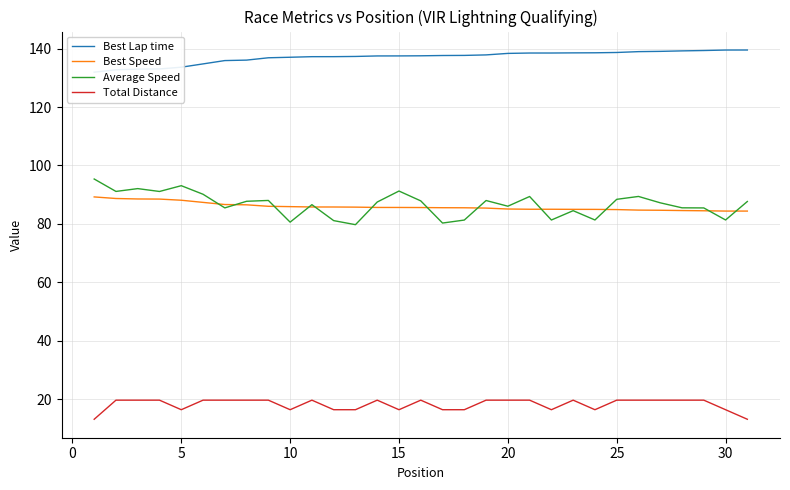

What is the difference between the maximum and minimum values in the Average Speed series?

15.6